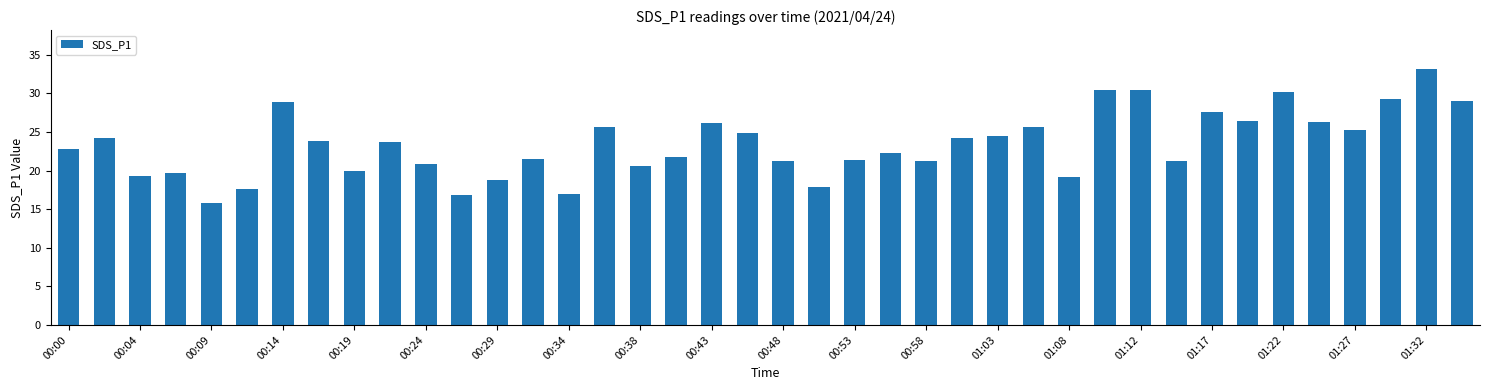

What is the difference between the second highest and second lowest values?

13.7